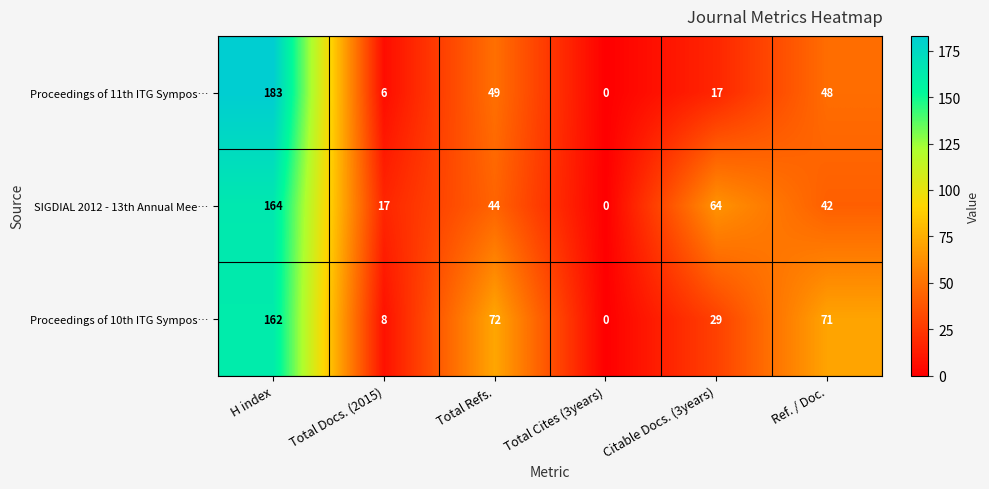

What is the difference between the Proceedings of 11th ITG Sympos… values at Citable Docs. (3years) and H index?

166